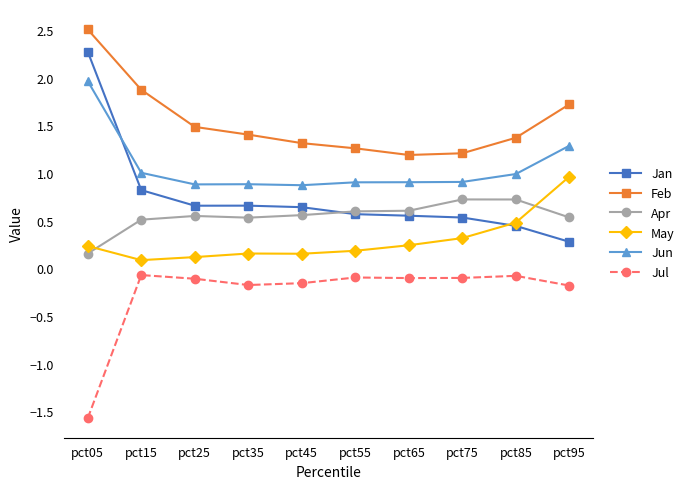

True or false: Feb and Jul cross at least once.

False